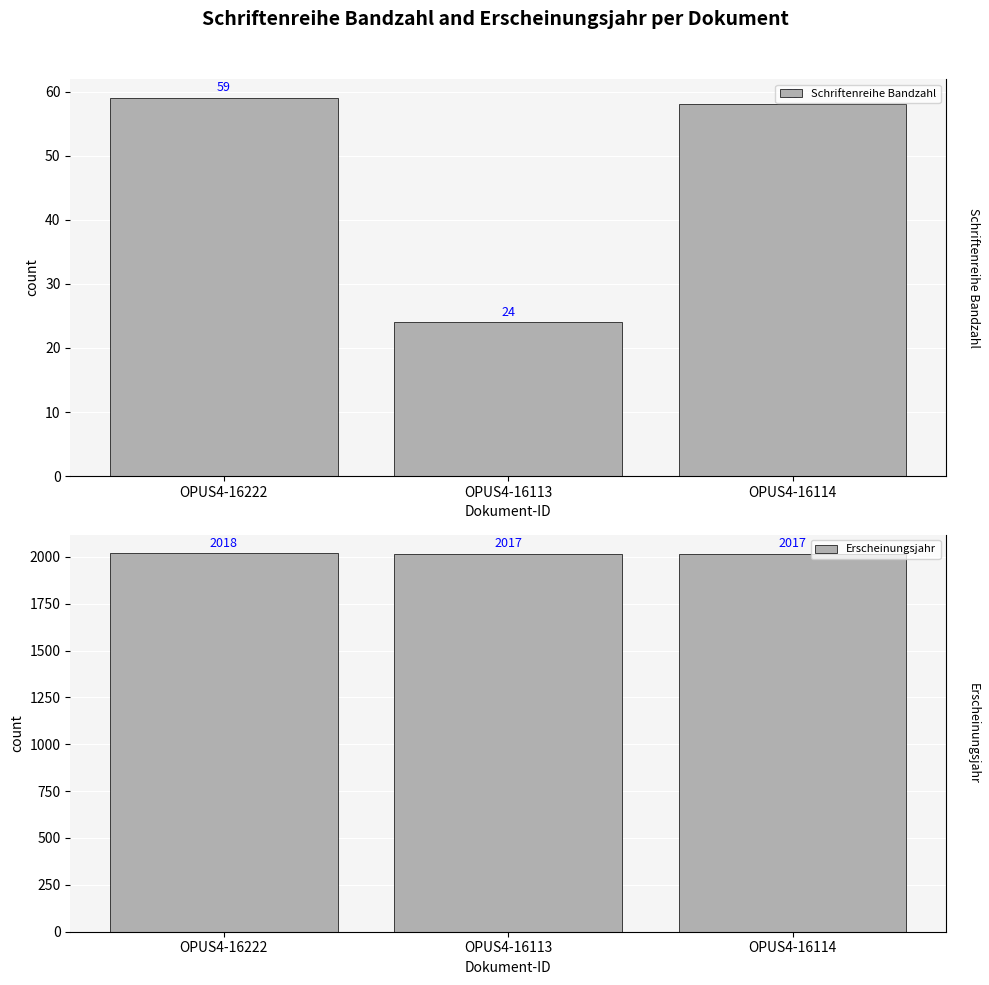

List the series in order of their overall mean, lowest first.

Schriftenreihe Bandzahl, Erscheinungsjahr